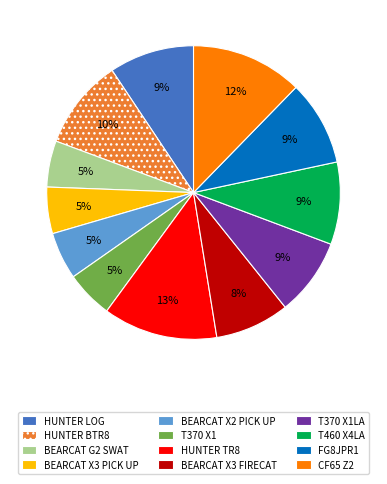

Is it true that BEARCAT G2 SWAT is 17% of the pie?

False